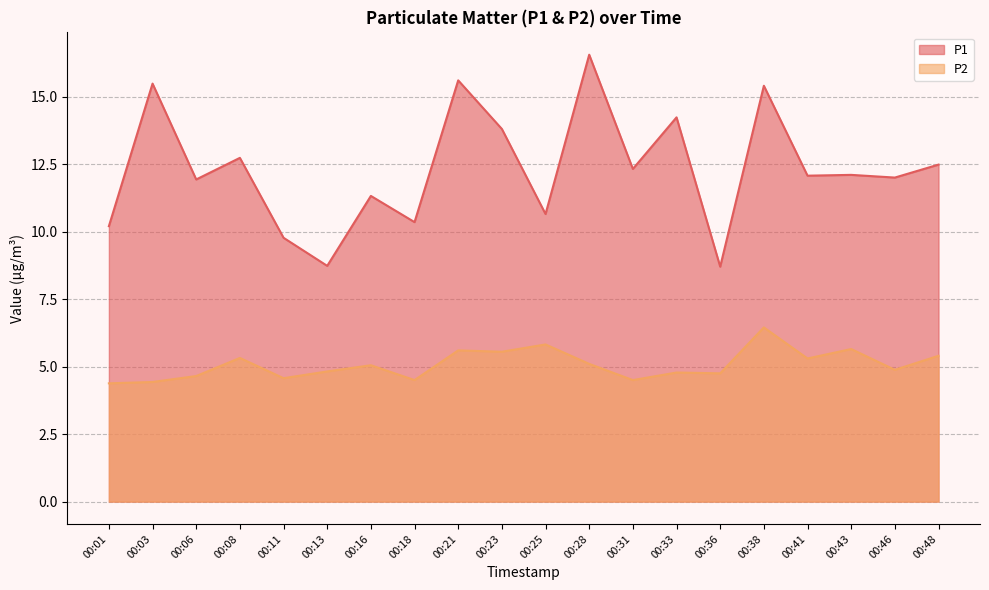

Reading left to right, extract all data points from this chart.

P1: 00:01=10.2	00:03=15.5	00:06=11.9	00:08=12.7	00:11=9.8	00:13=8.7	00:16=11.3	00:18=10.3	00:21=15.6	00:23=13.8	00:25=10.7	00:28=16.6	00:31=12.3	00:33=14.2	00:36=8.7	00:38=15.4	00:41=12.1	00:43=12.1	00:46=12.0	00:48=12.5
P2: 00:01=4.4	00:03=4.4	00:06=4.7	00:08=5.3	00:11=4.6	00:13=4.8	00:16=5.0	00:18=4.5	00:21=5.6	00:23=5.5	00:25=5.8	00:28=5.1	00:31=4.5	00:33=4.8	00:36=4.8	00:38=6.5	00:41=5.3	00:43=5.7	00:46=4.9	00:48=5.4